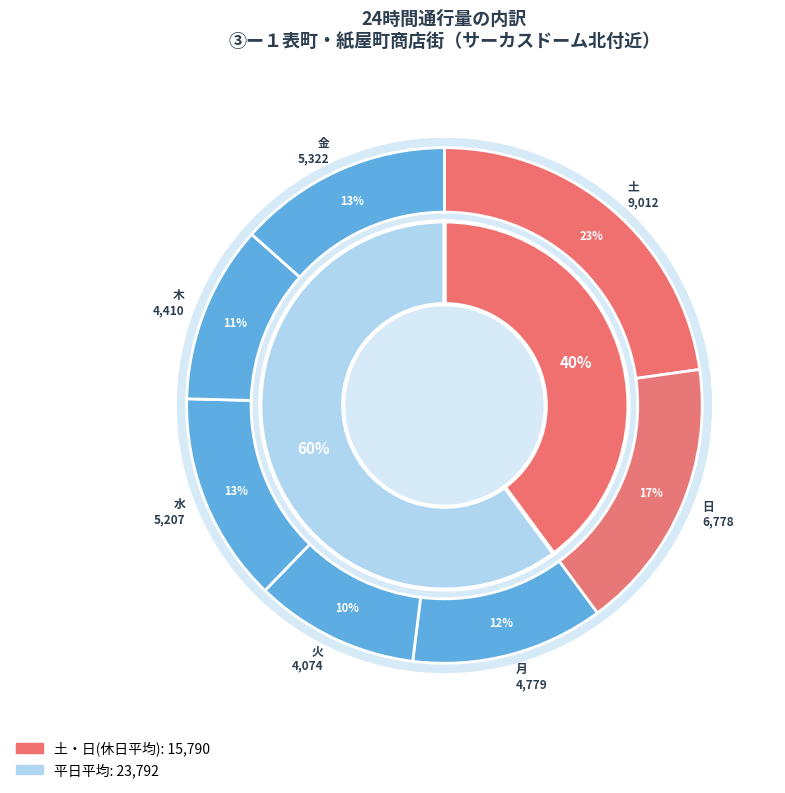

Which category has the biggest portion of the pie?

土(2)